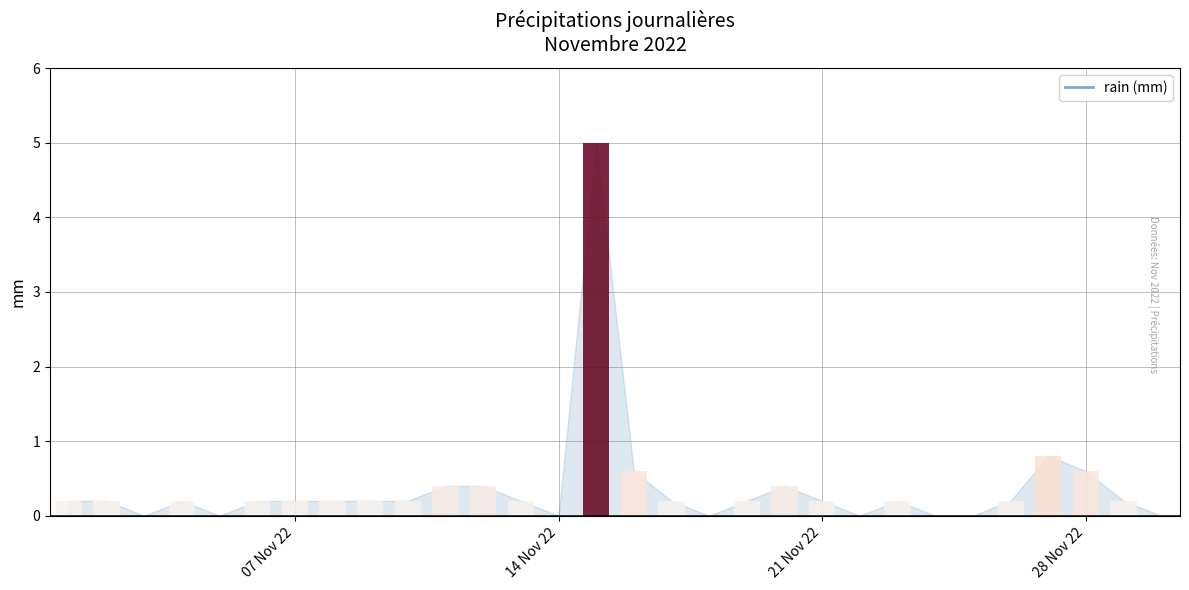

Which has a higher value, 2022-11-10 or 2022-11-26?

2022-11-10